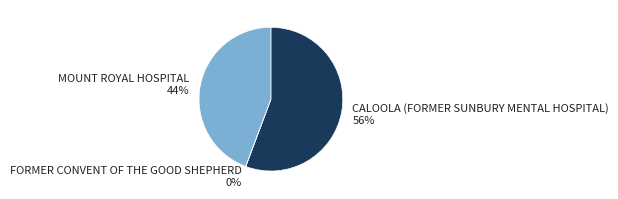

What is the ratio of the value at CALOOLA (FORMER SUNBURY MENTAL HOSPITAL) 56% to the value at MOUNT ROYAL HOSPITAL 44%?

1.3